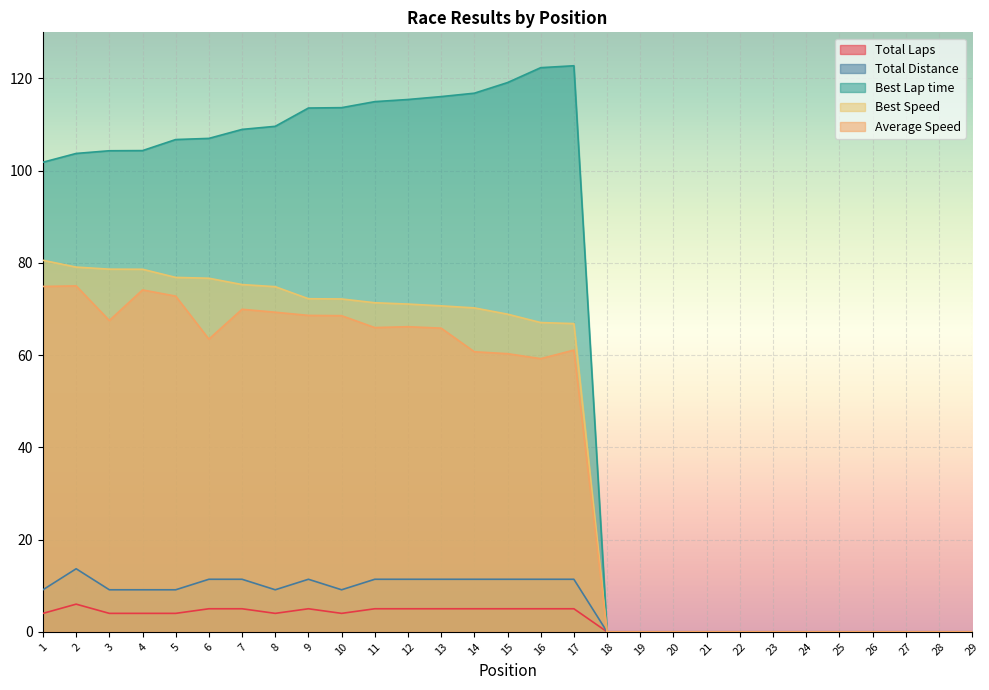

What are all the series names shown in the legend?

Total Laps, Total Distance, Best Lap time, Best Speed, Average Speed